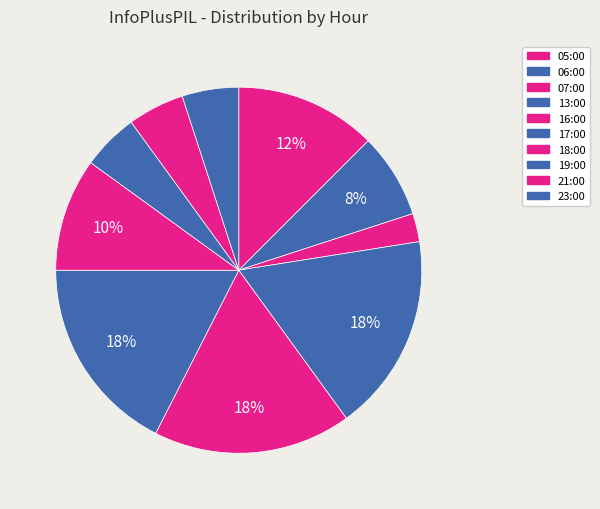

Which has a higher value, 06:00 or 05:00?

05:00